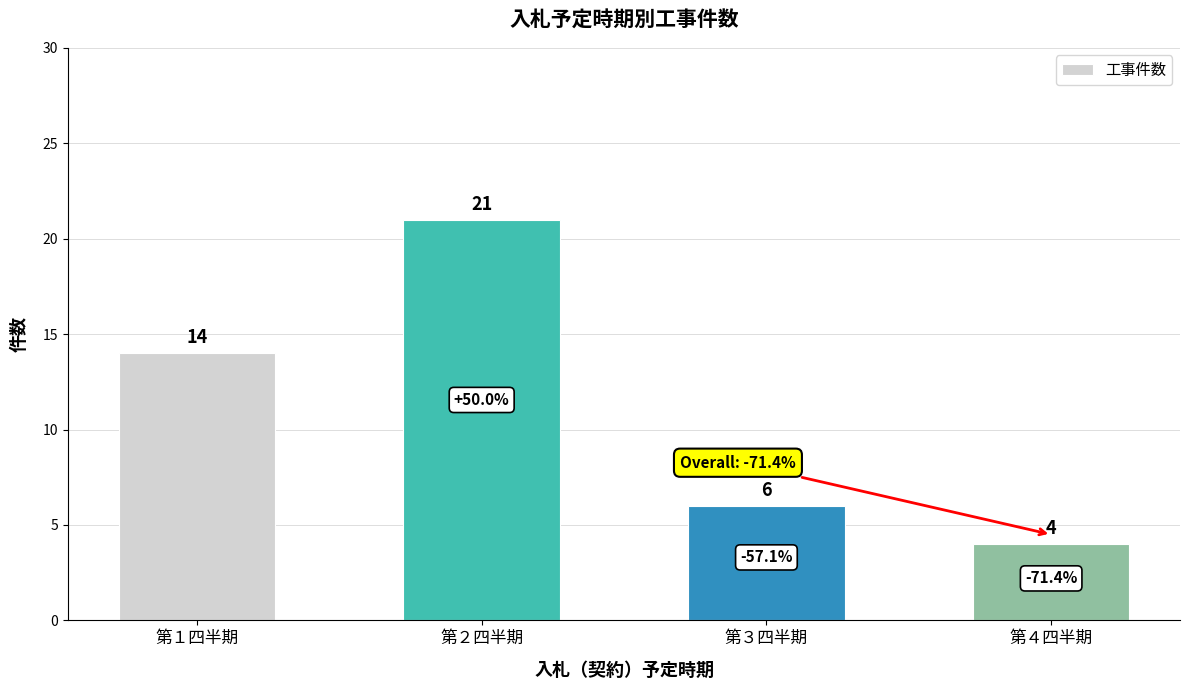

List the labels in order of value, smallest first.

第４四半期, 第３四半期, 第１四半期, 第２四半期